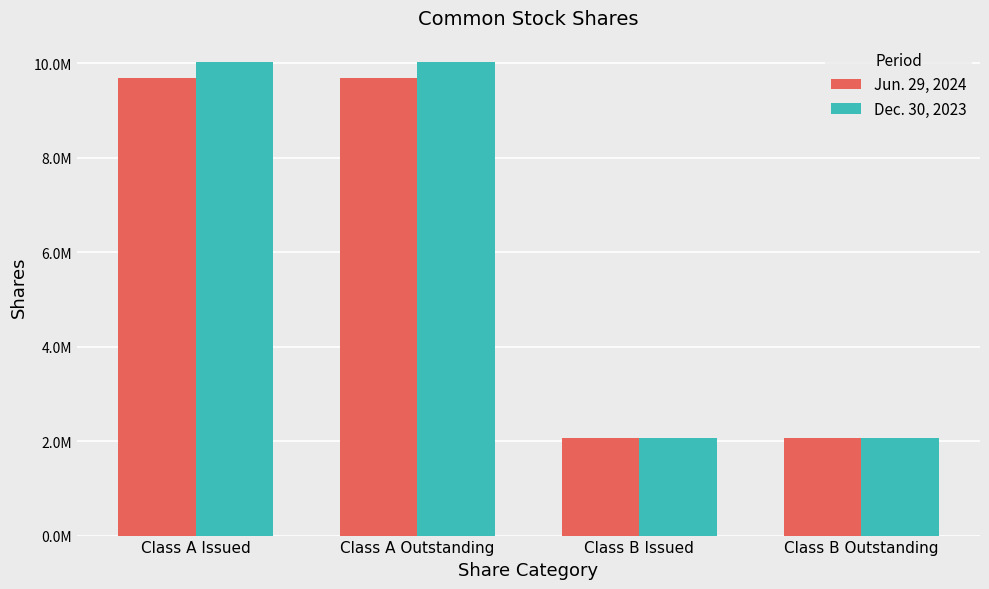

What position from the right is Class B Outstanding?

1